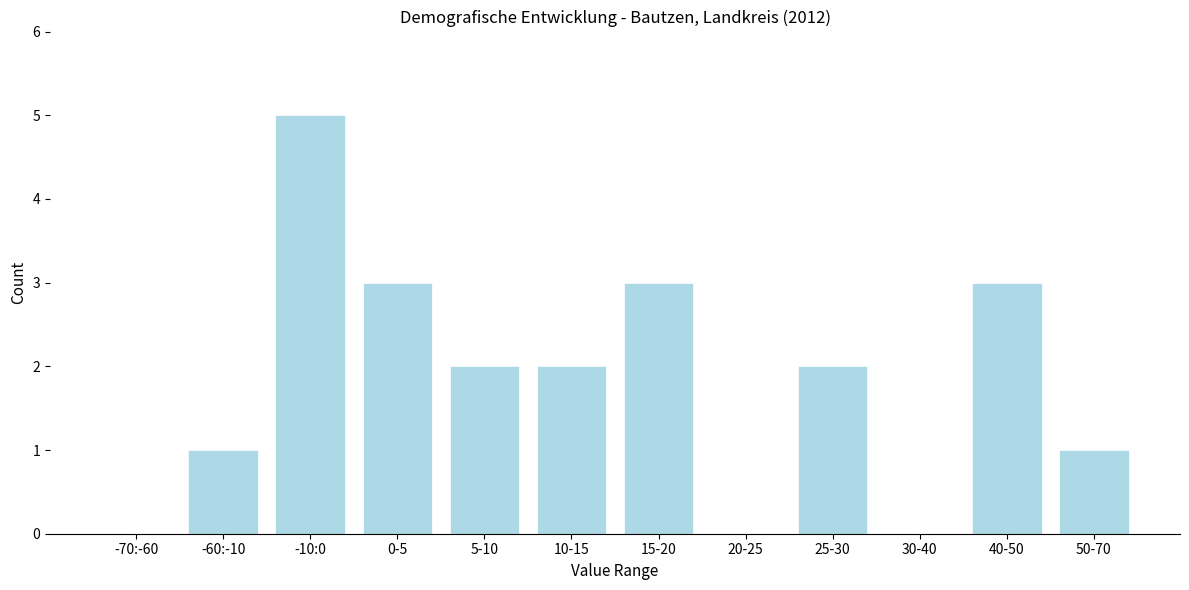

Reading left to right, extract all data points from this chart.

-70:-60=0	-60:-10=1	-10:0=5	0-5=3	5-10=2	10-15=2	15-20=3	20-25=0	25-30=2	30-40=0	40-50=3	50-70=1